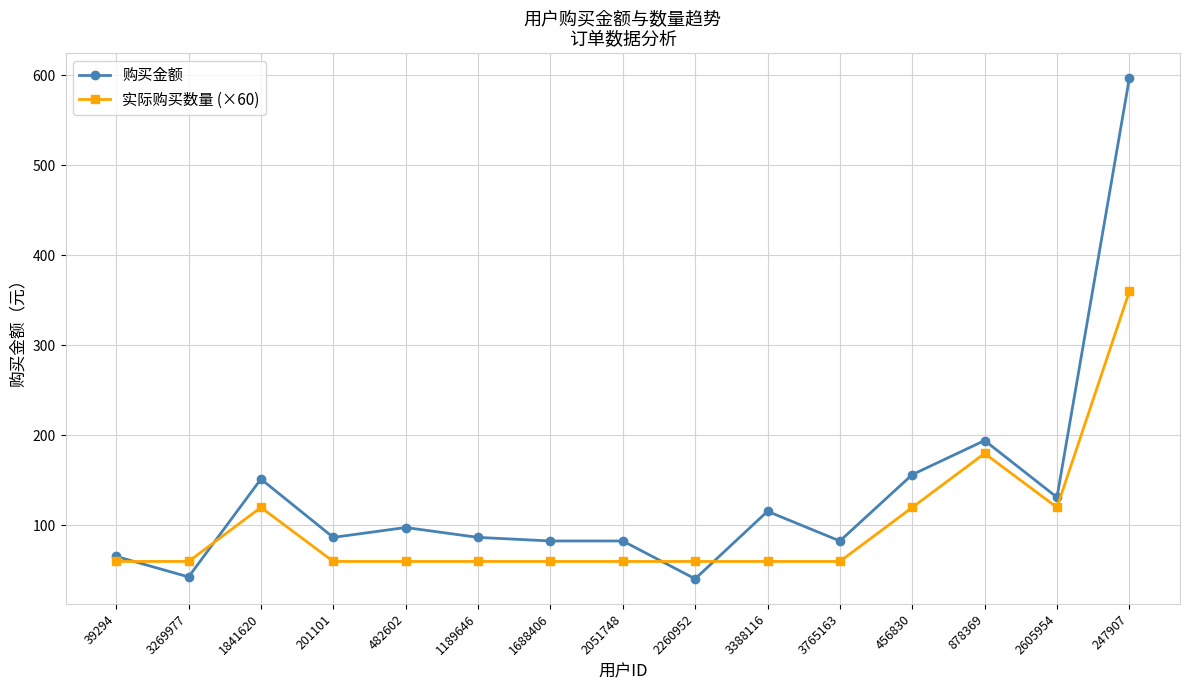

At which category does the chart reach its peak across all series?

247907